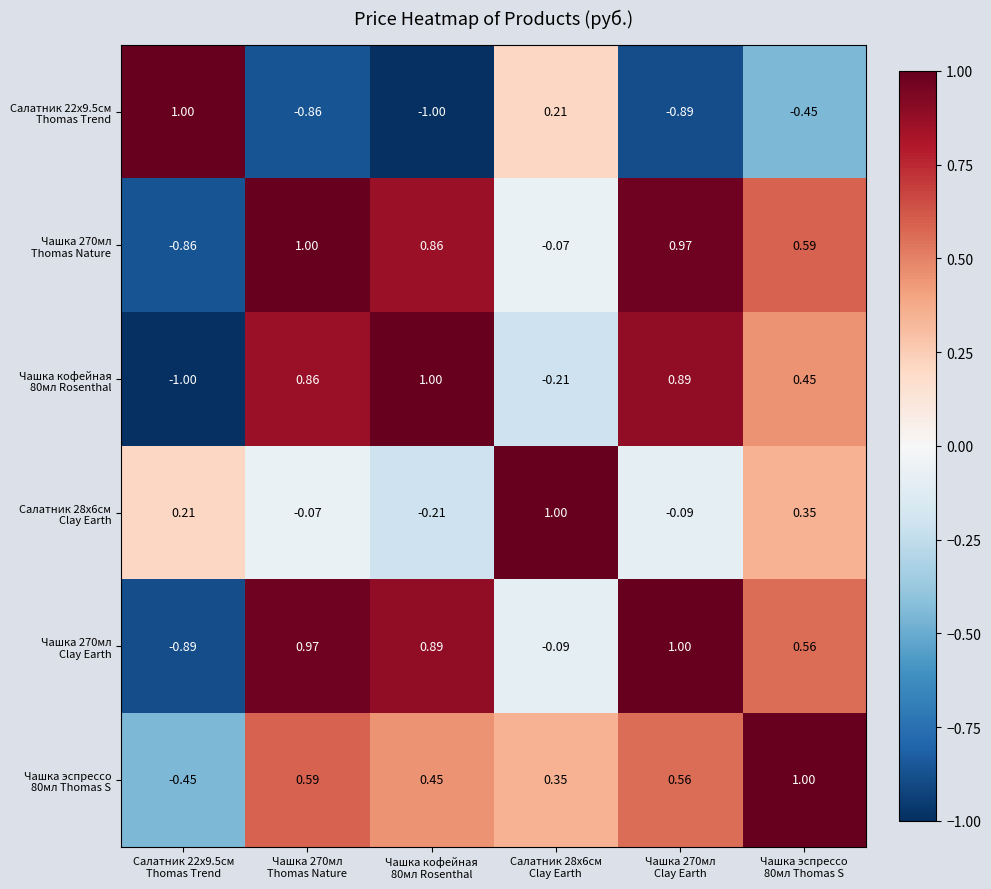

How many distinct data groups are displayed?

6